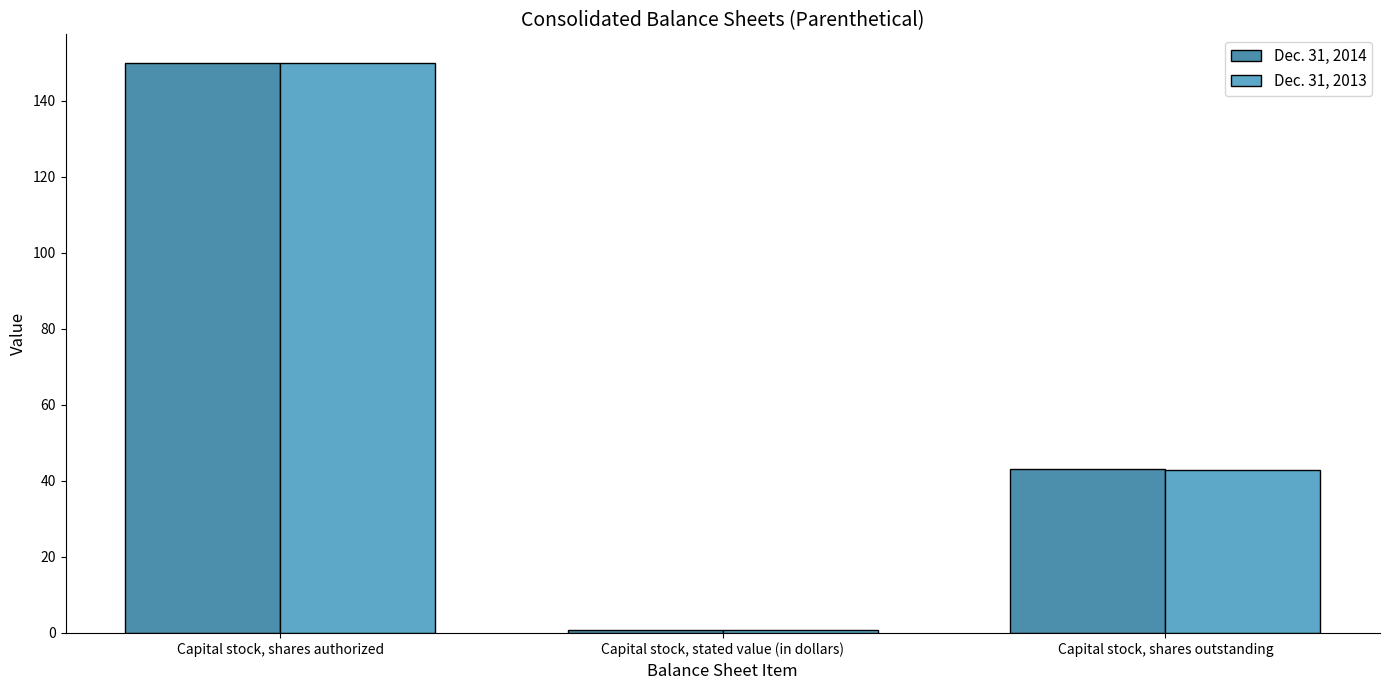

The Dec. 31, 2013 series shows 17.1 at Capital stock, shares outstanding. True or false?

False